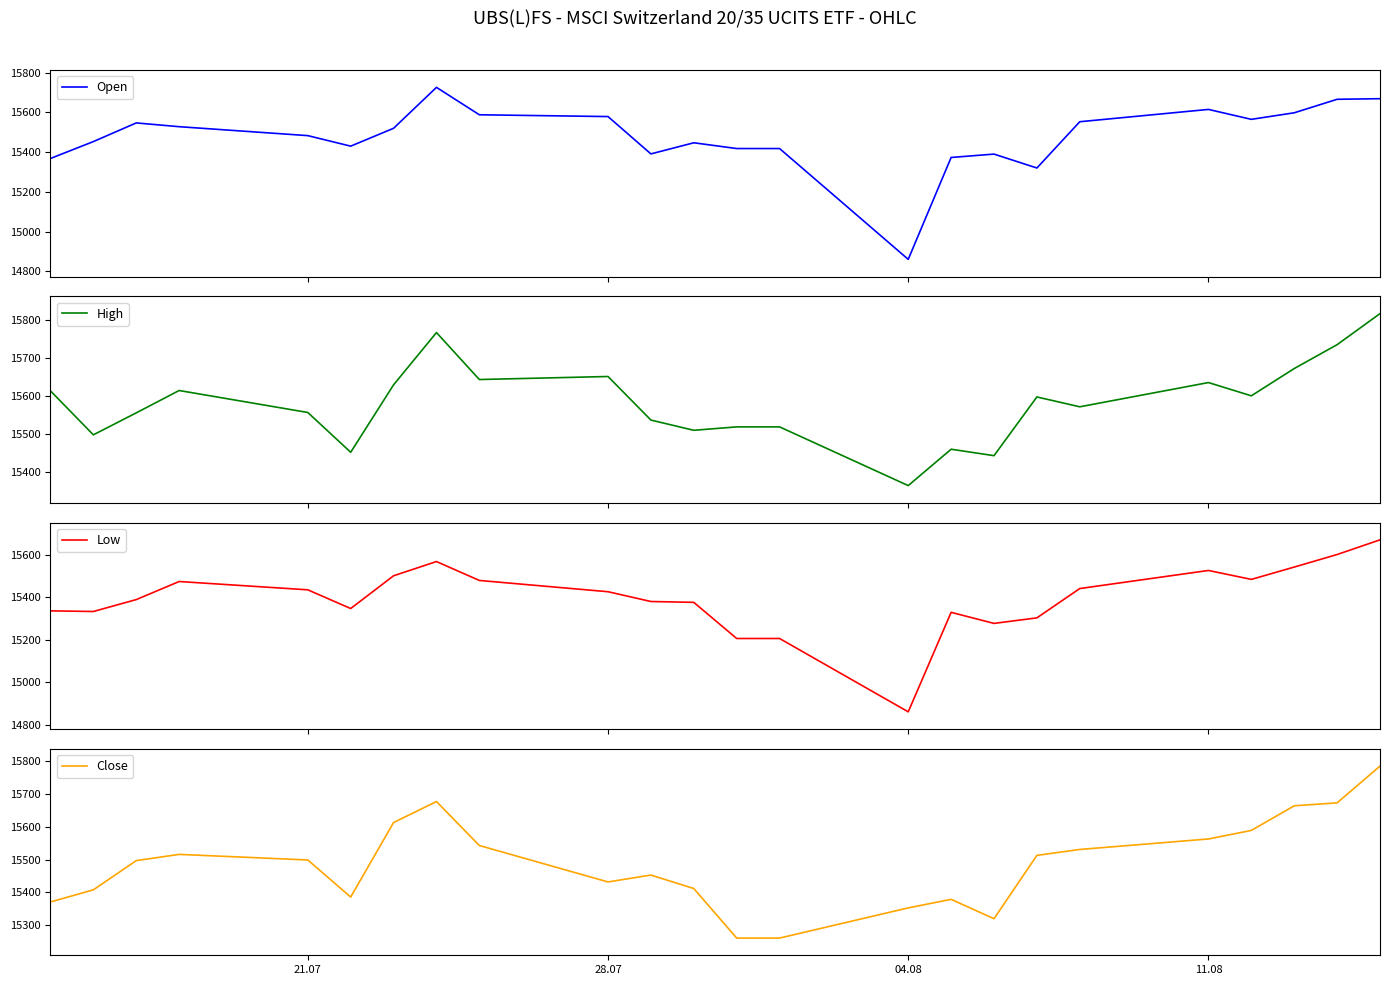

What is the maximum value for Low?

15669